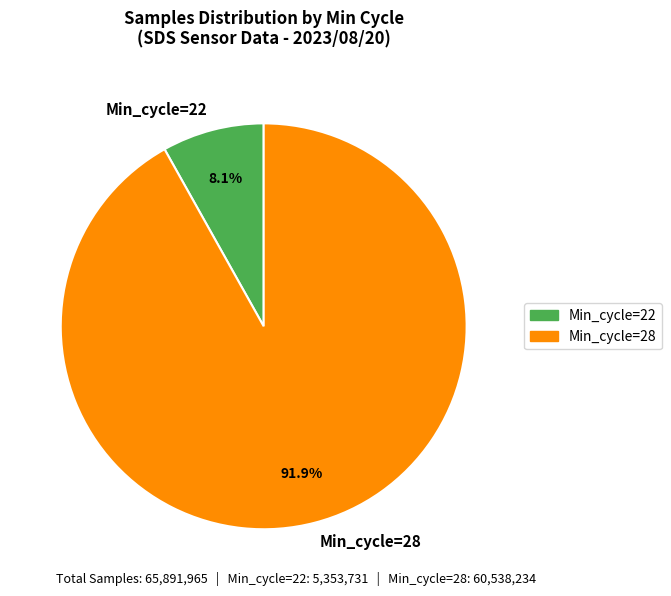

Is there a majority slice in this chart?

Yes